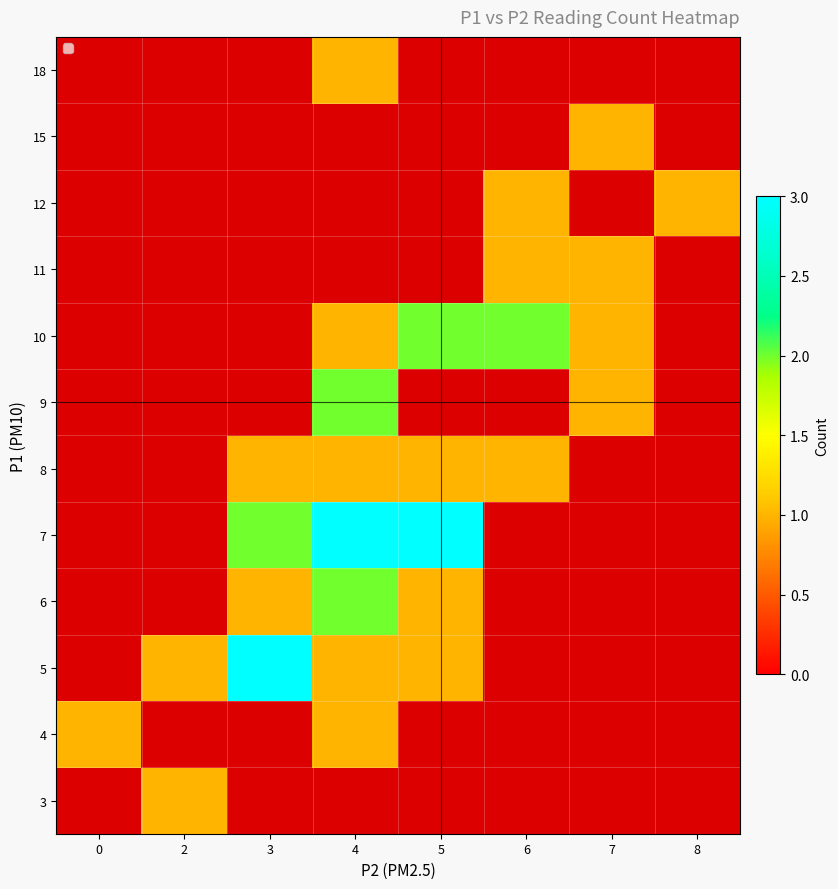

How many categories are shown in the chart?

8